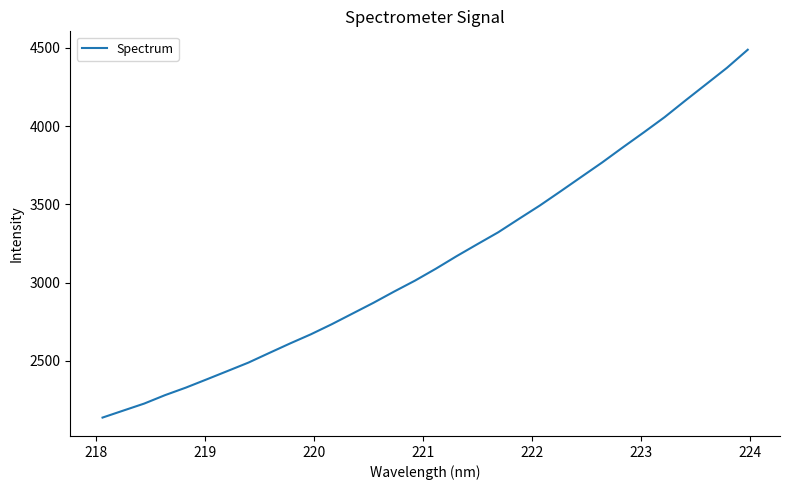

What is the maximum value shown in the chart?

4487.9